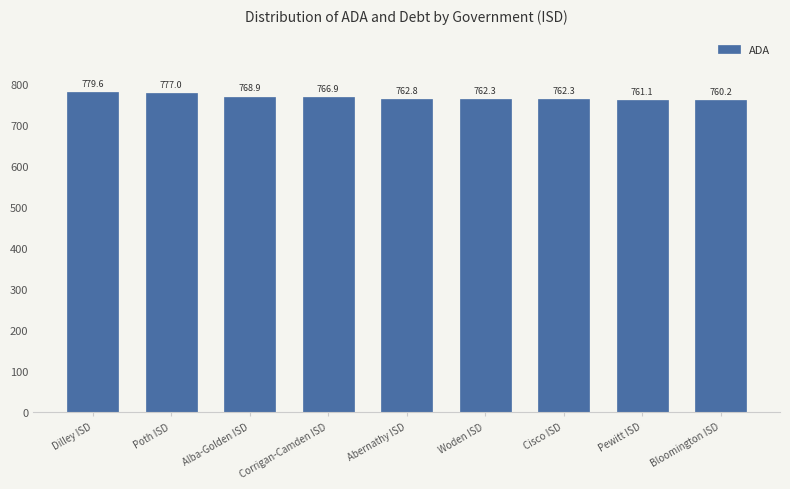

What is the sum of all values?

6901.0